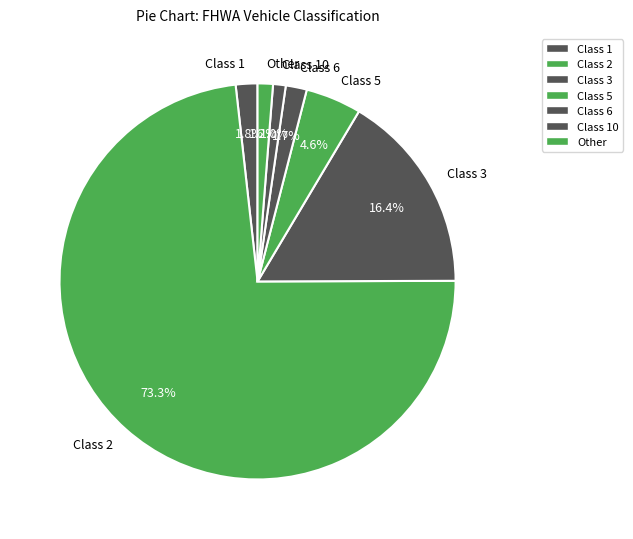

Does Class 2 represent more than half of the total?

Yes